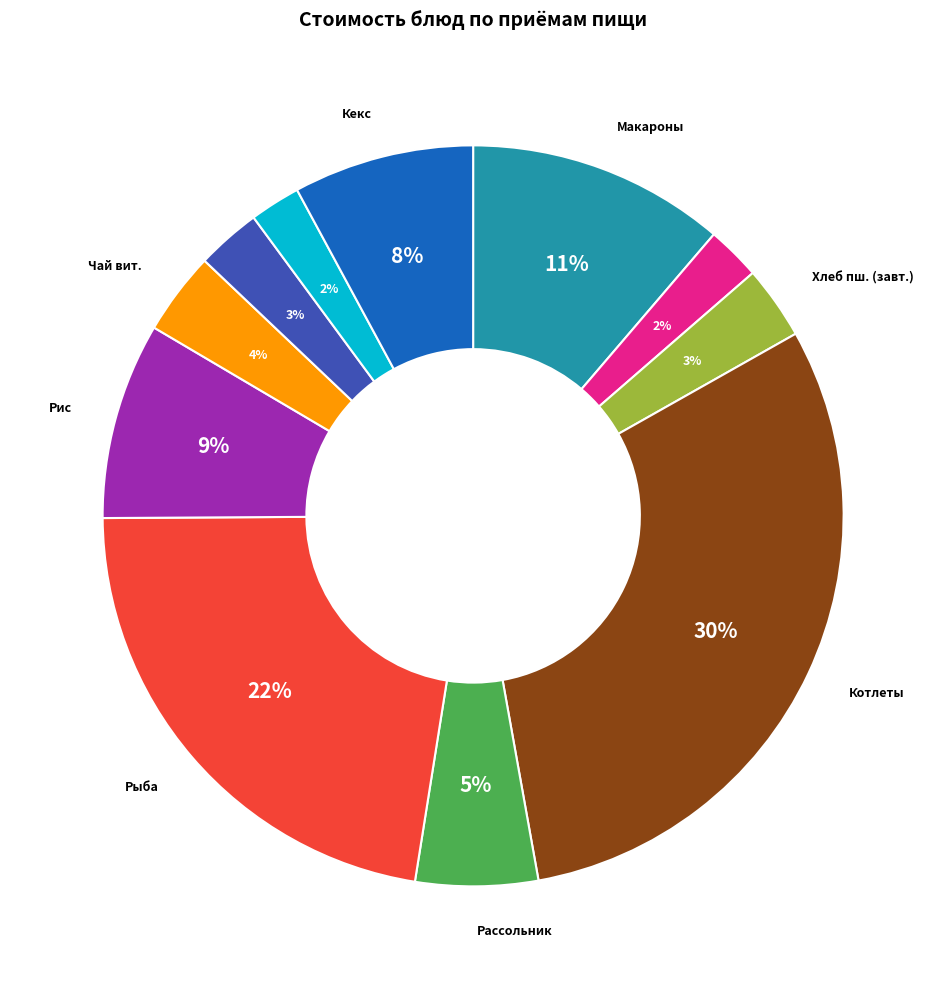

Is there a majority slice in this chart?

No